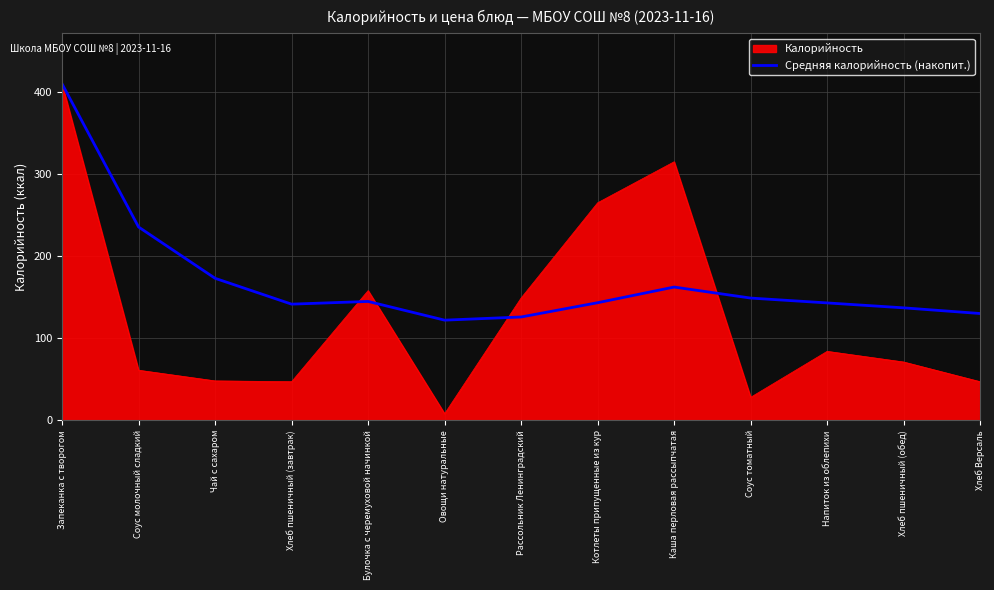

The value of Калорийность at Чай с сахаром is 82.4. True or false?

False